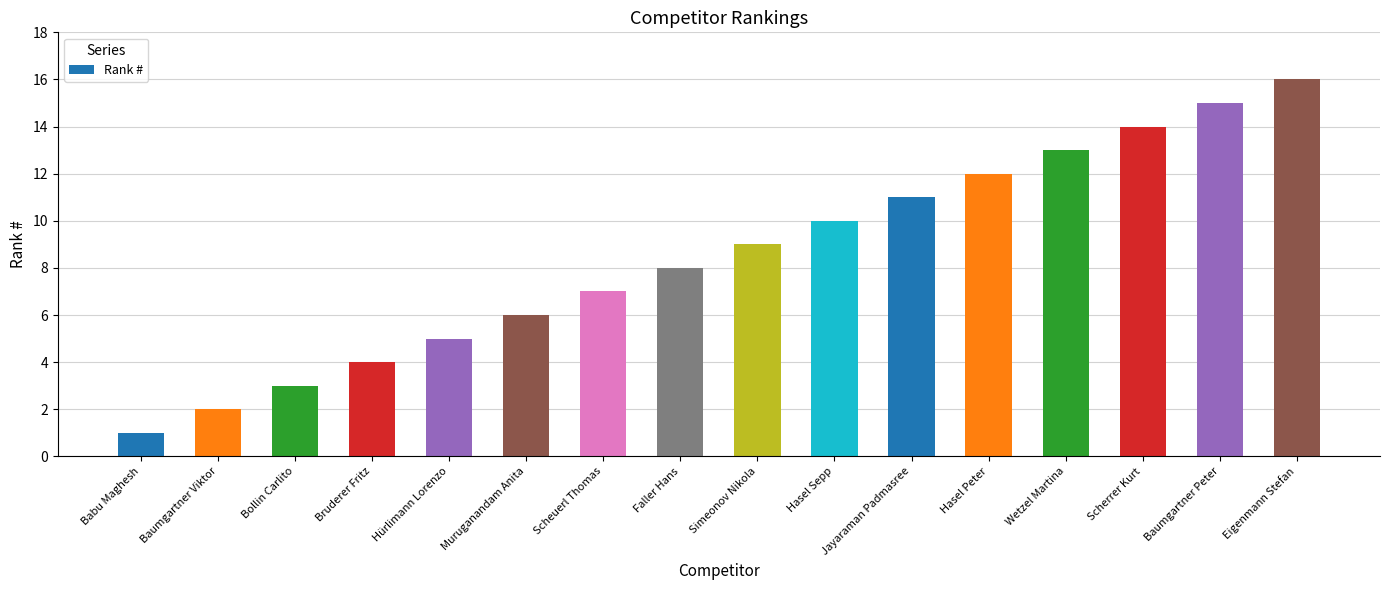

What is the sum of all values?

136